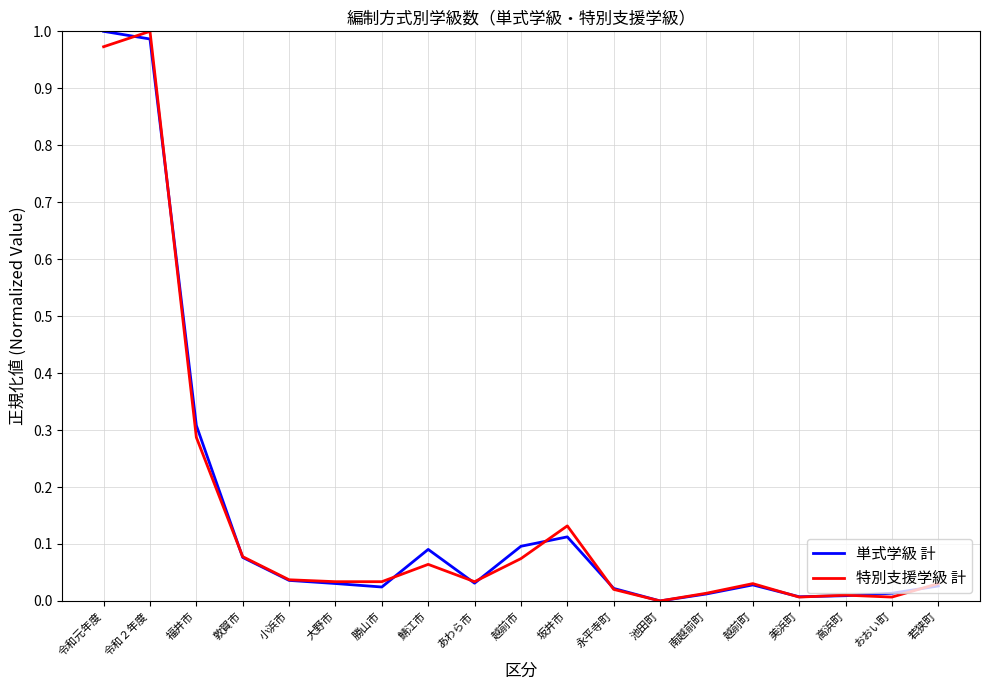

What is the average value of the 特別支援学級 計 series?

0.2